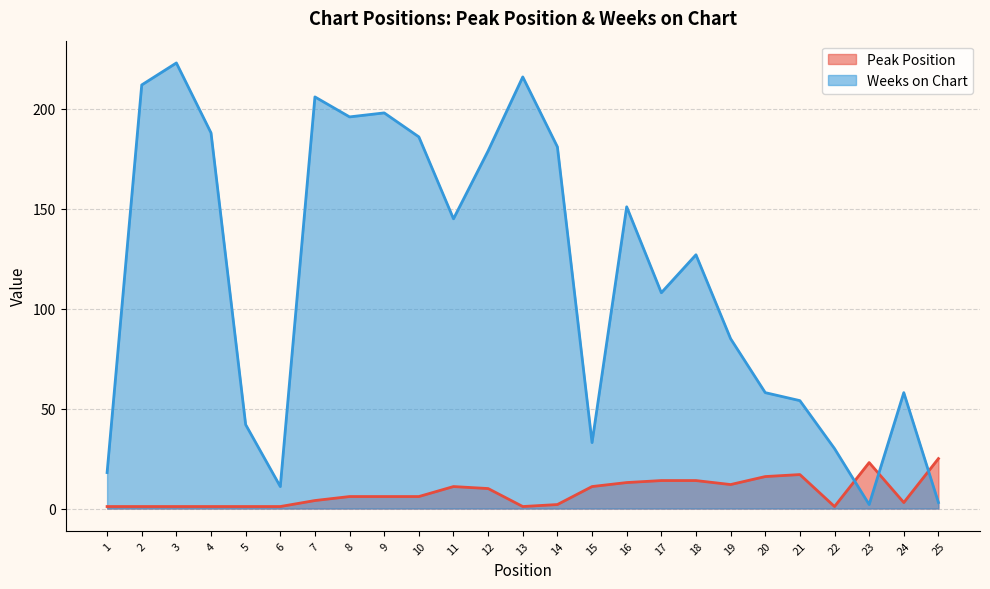

At how many categories does at least one series exceed 35?

19